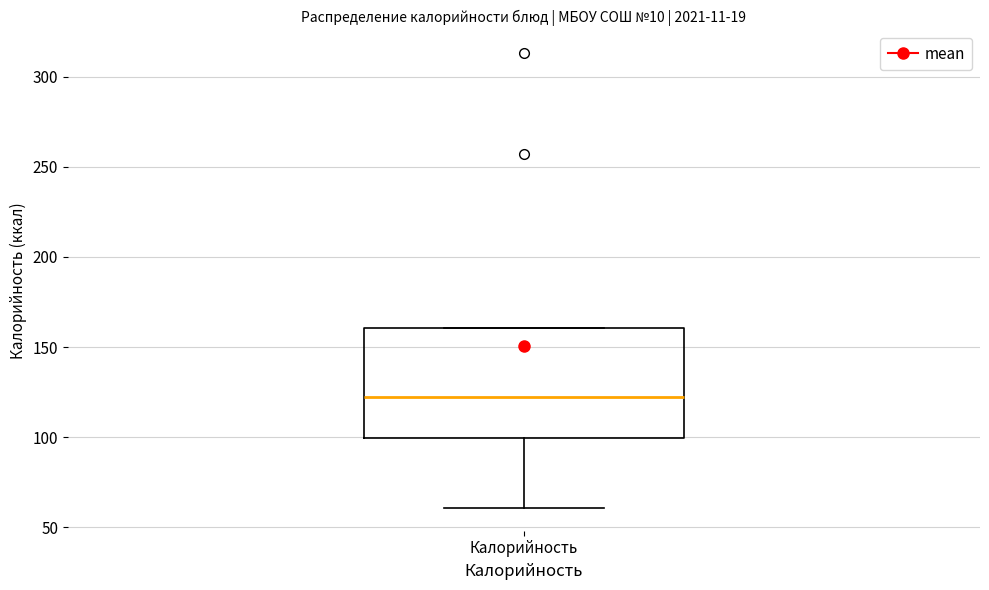

Read this box plot against the y-axis: the position of the median line, the range covered by the box, and the ends of both whiskers. The values are not printed on the chart, so give them approximately, as read against the axis.

median 125, box 100 to 160, whiskers 60 to 160